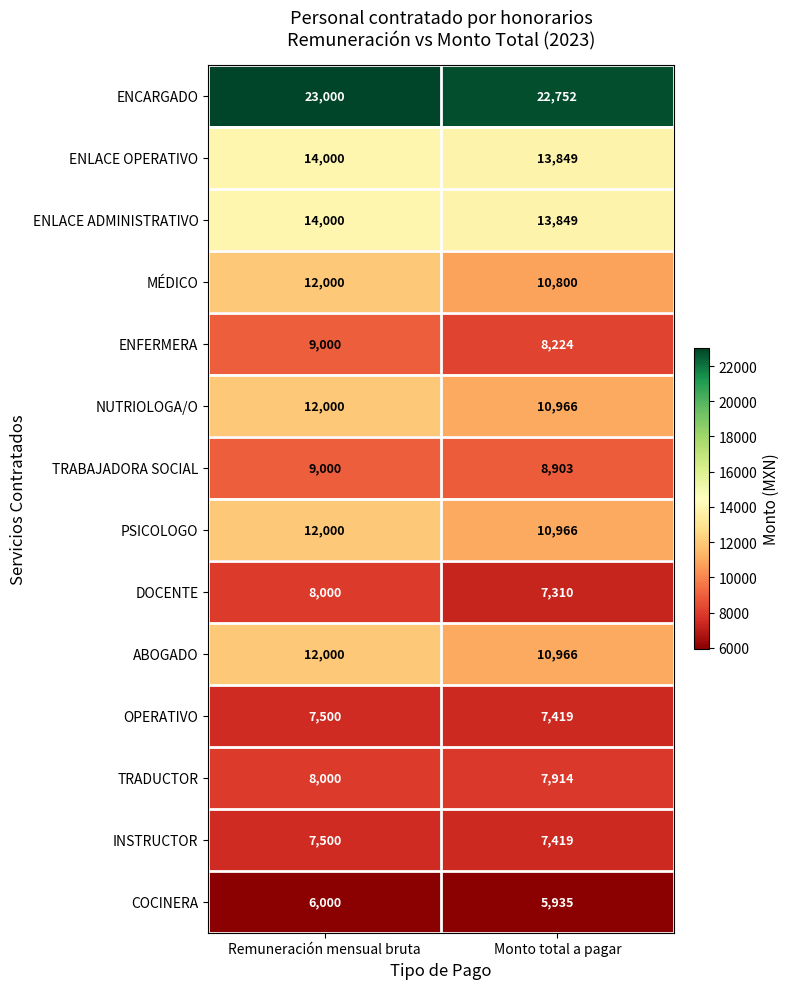

What is the difference between the ENLACE OPERATIVO values at Remuneración mensual bruta and Monto total a pagar?

151